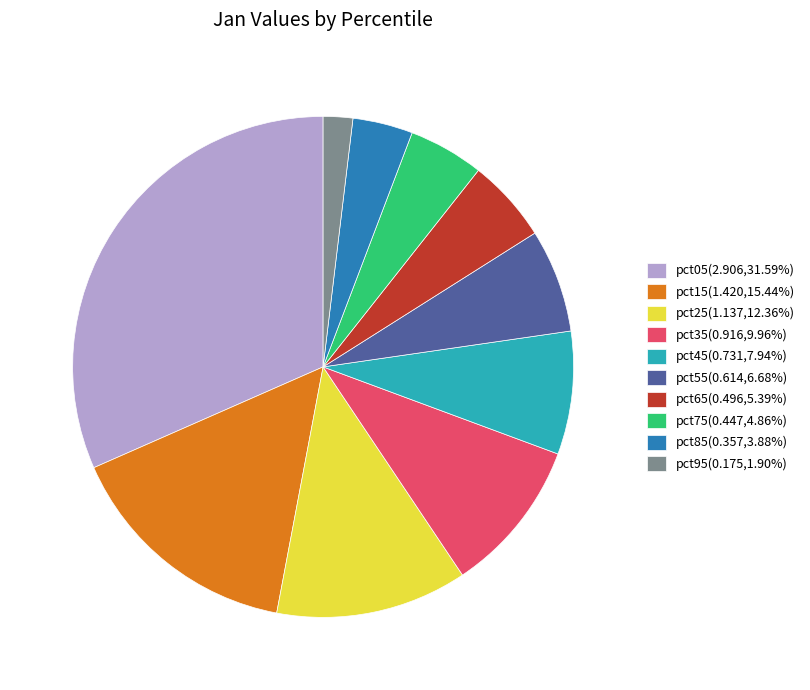

What is the ratio of the value at pct85(0.357,3.88%) to the value at pct25(1.137,12.36%)?

0.3